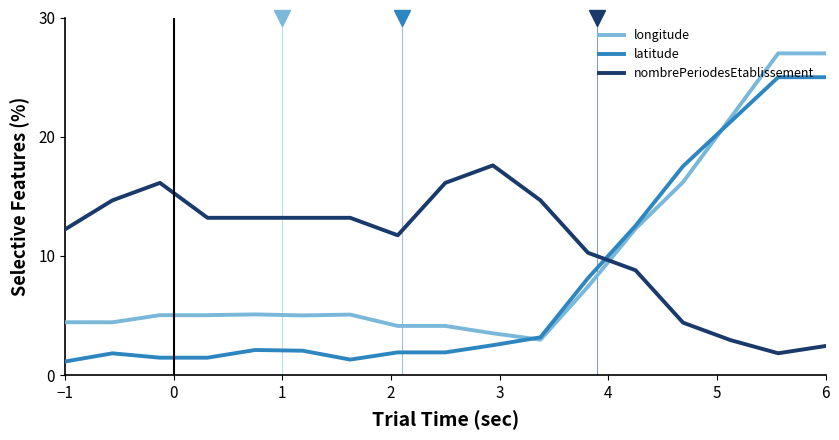

Rank the series by their maximum value, from highest to lowest.

longitude, latitude, nombrePeriodesEtablissement